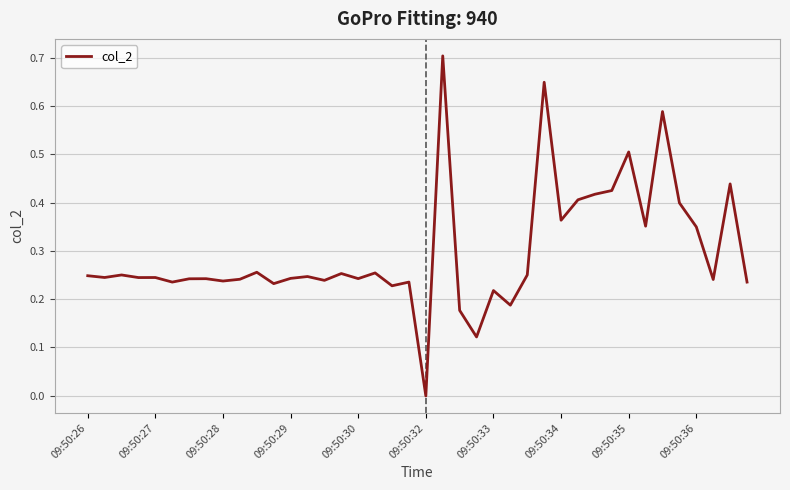

What is the greatest value displayed?

0.7